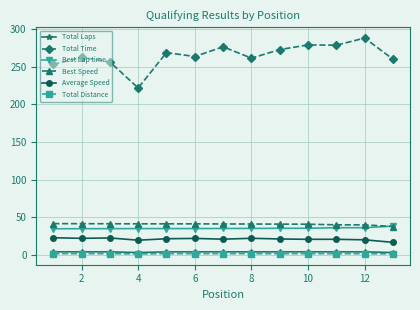

What is the sum of all Best Lap time values?

460.4